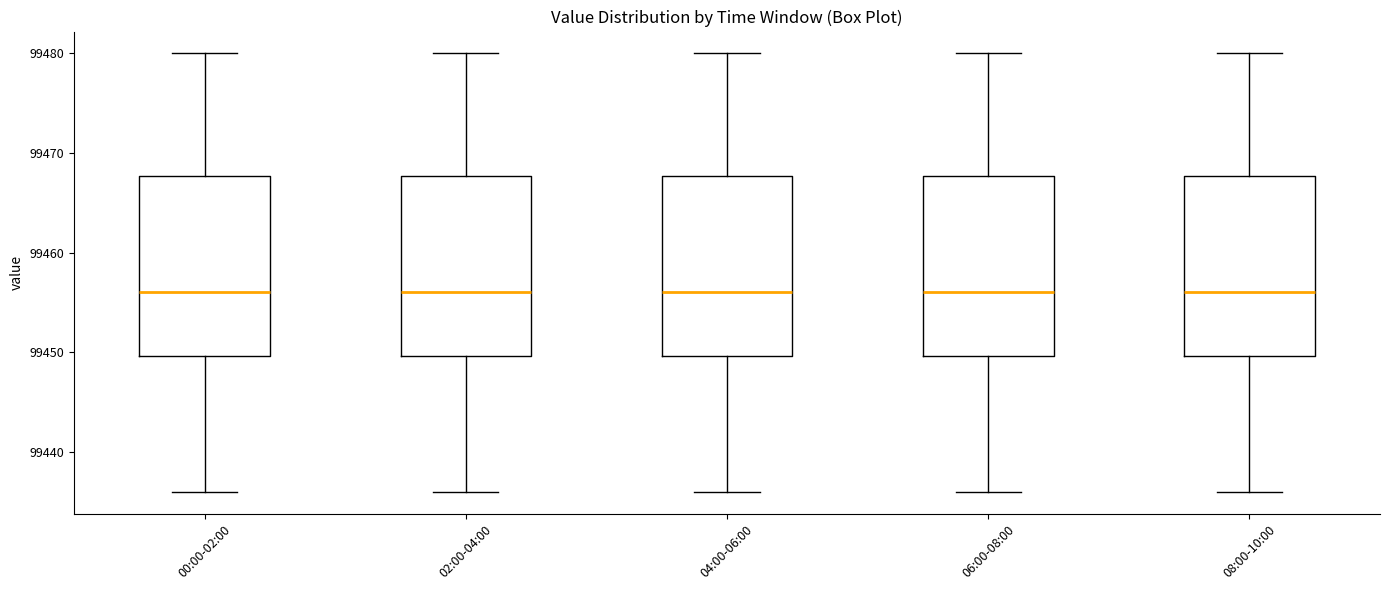

Where does the median line of the box for 02:00-04:00 sit on the y-axis? The values are not printed on the chart, so give them approximately, as read against the axis.

99456